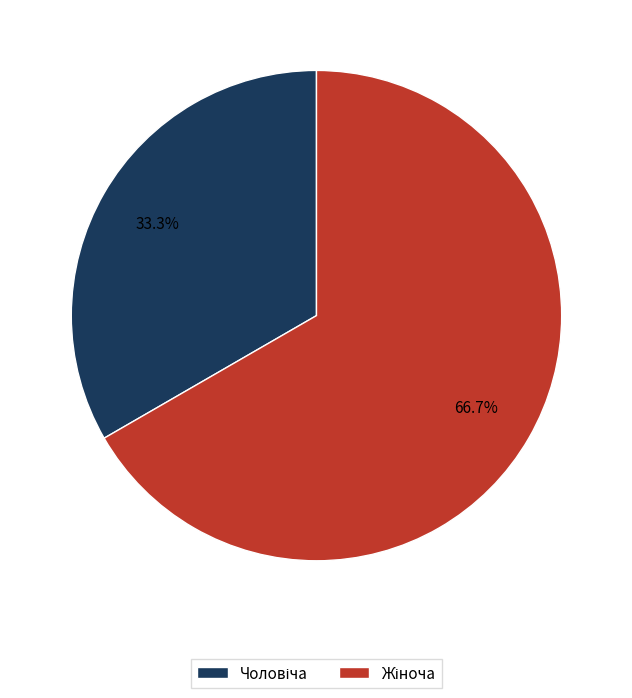

Does any single category account for the majority?

Yes